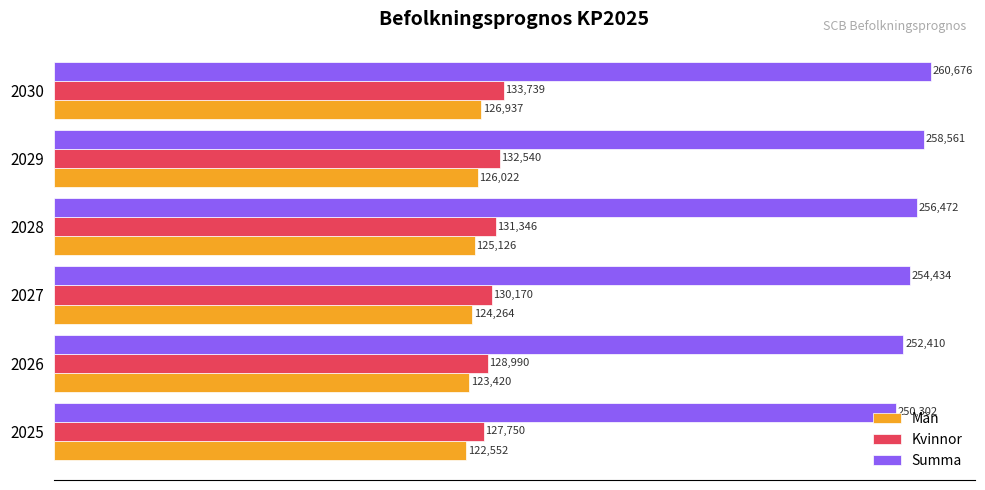

At which label does Kvinnor reach its peak?

2030